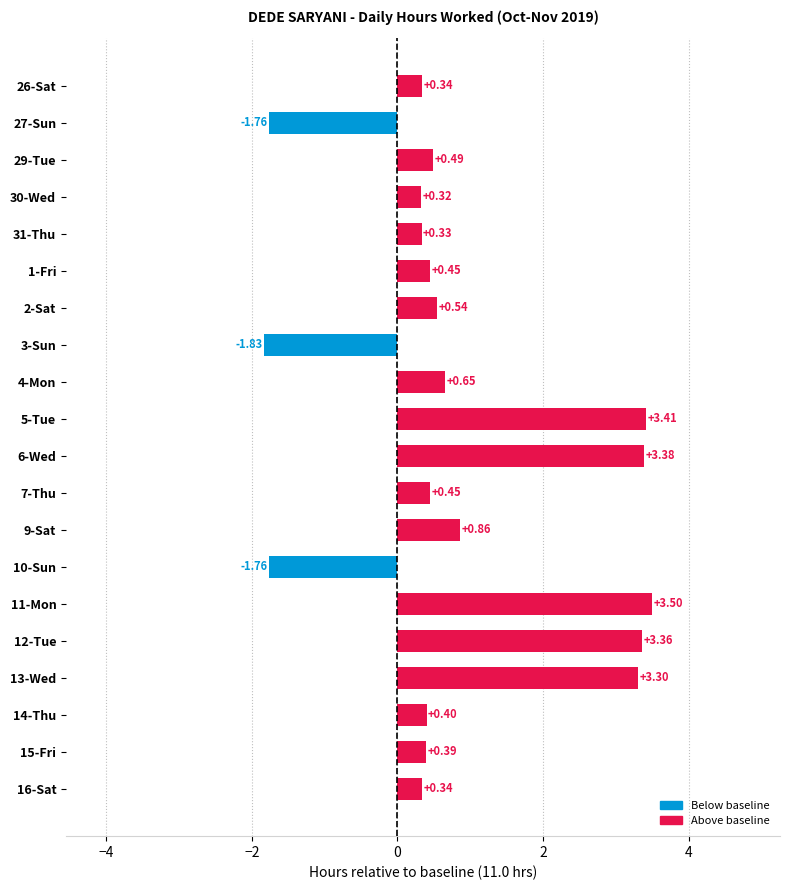

Which has a higher value, 9-Sat or 3-Sun?

9-Sat